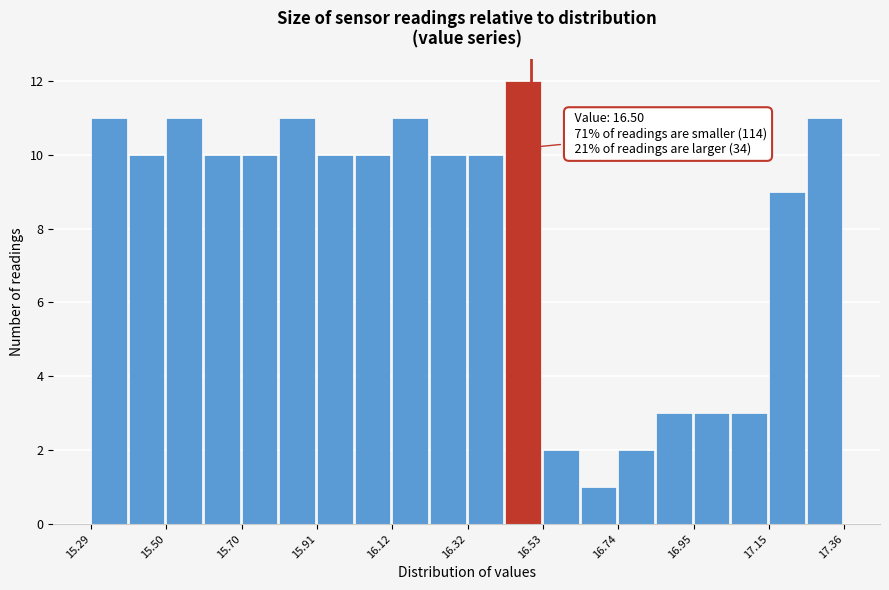

Read against the x-axis, roughly where is the centre of the tallest bar?

16.50